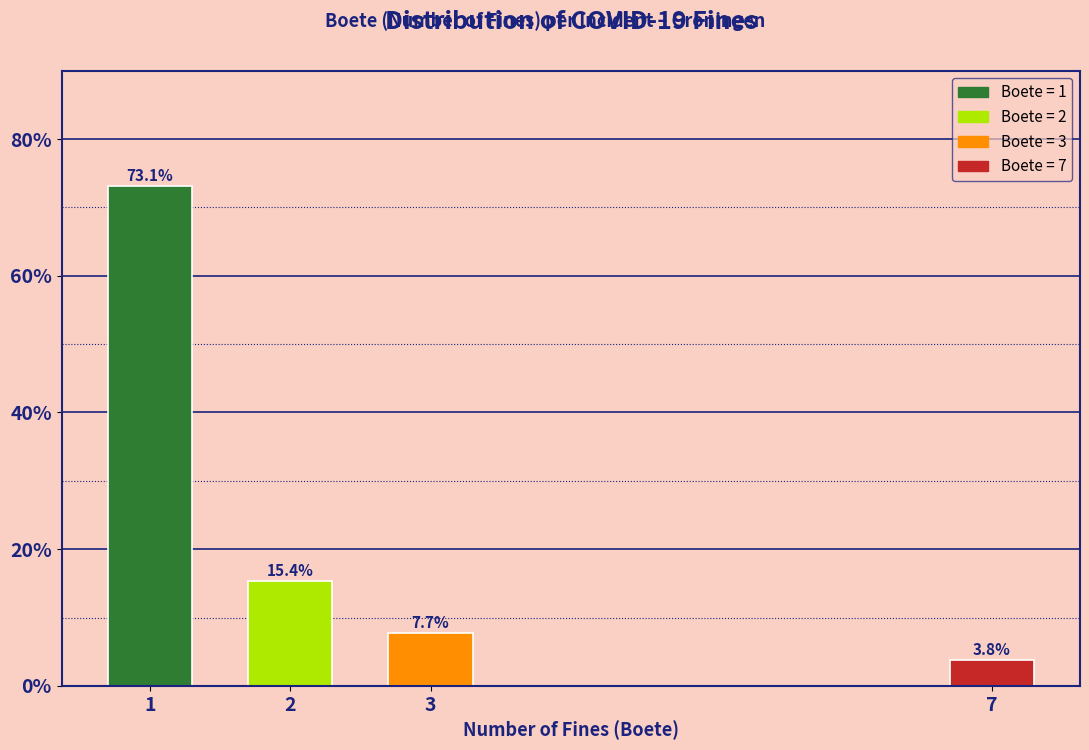

Reading right to left, extract all data points from this chart.

3.8	7.7	15.4	73.1